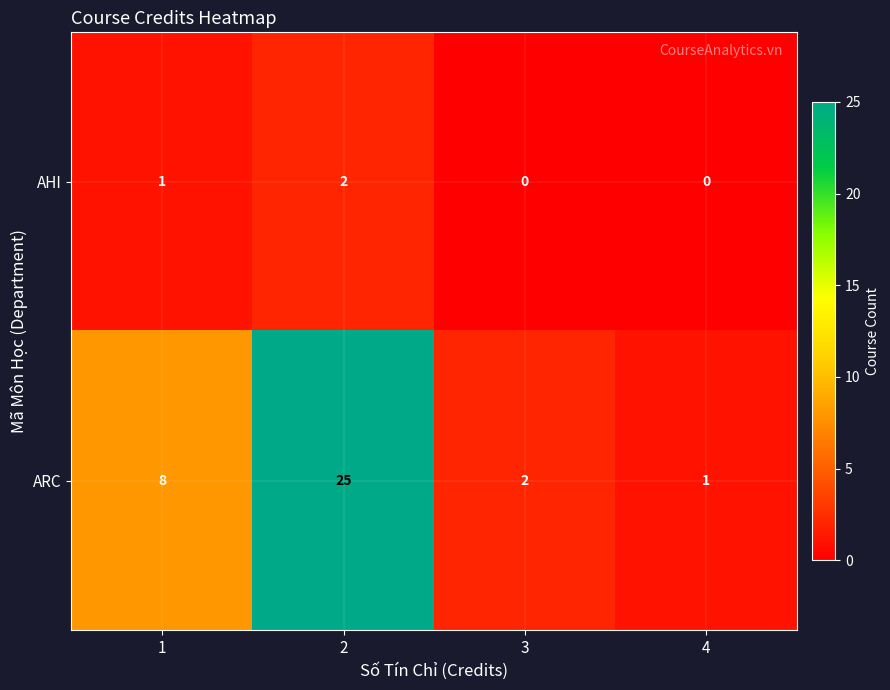

How many AHI values are between 0 and 2?

4